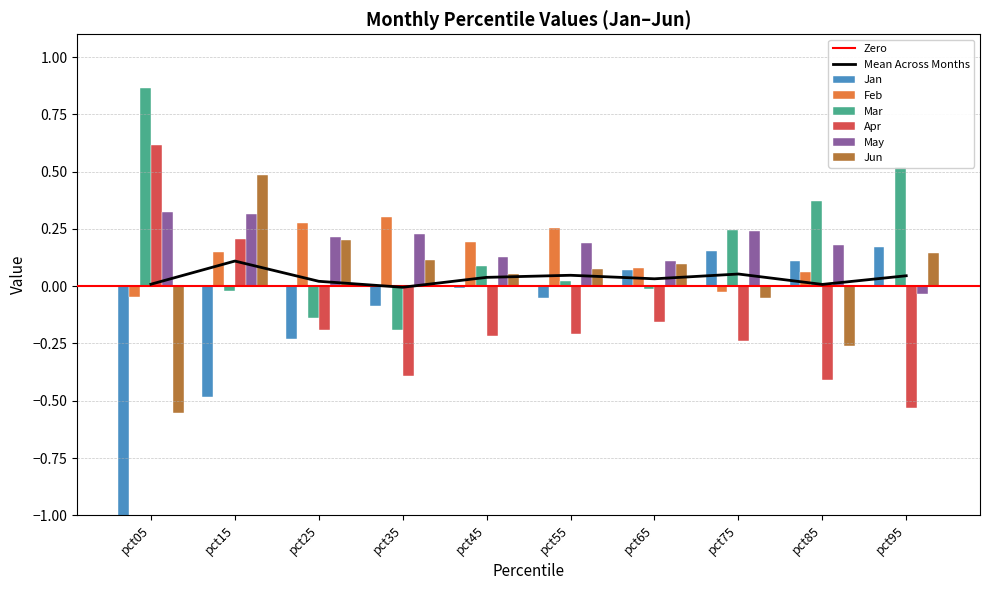

Are the bars grouped side by side (vs. stacked)?

Yes